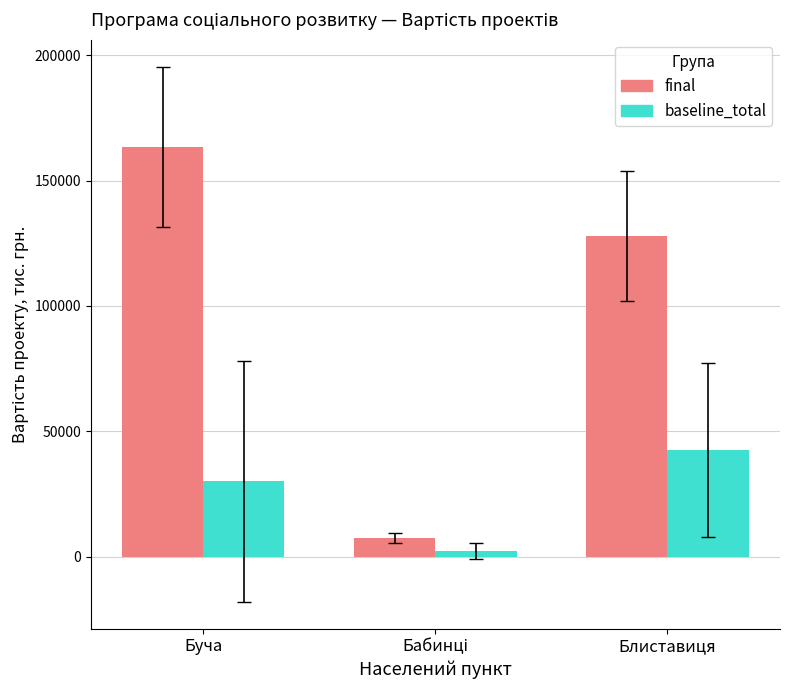

Does the chart contain stacked bars?

No